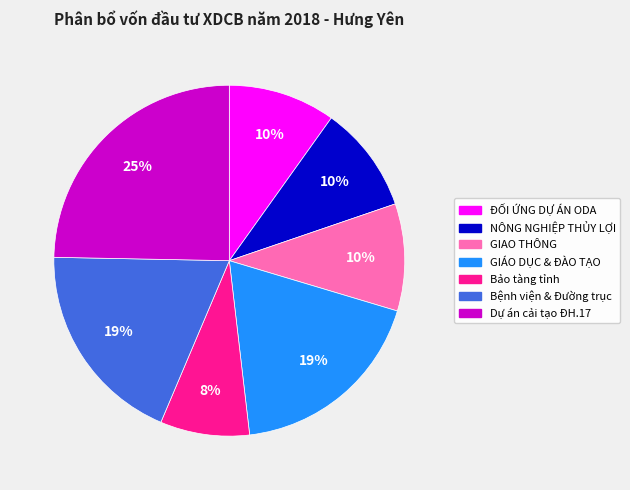

Between Bảo tàng tỉnh and Dự án cải tạo ĐH.17, which is larger?

Dự án cải tạo ĐH.17